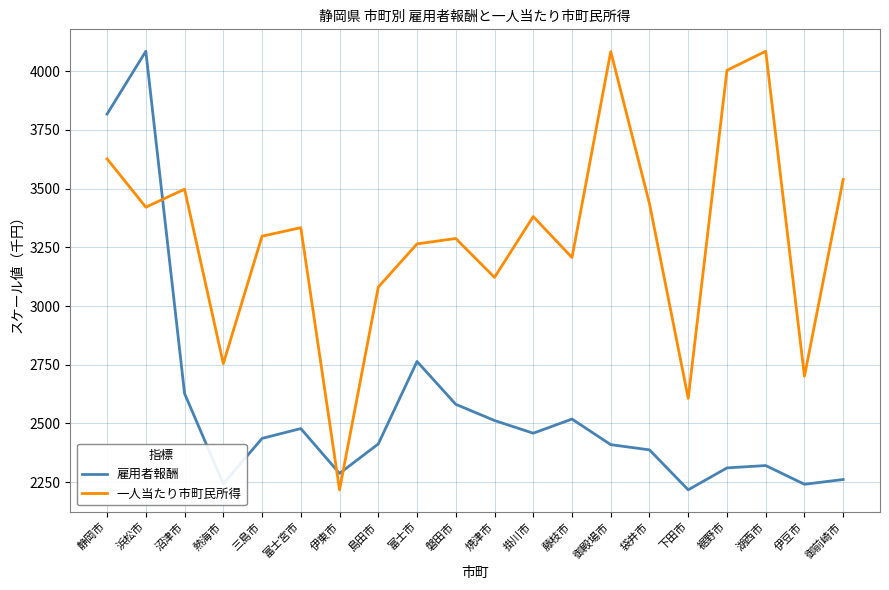

True or false: 雇用者報酬 and 一人当たり市町民所得 cross at least once.

True